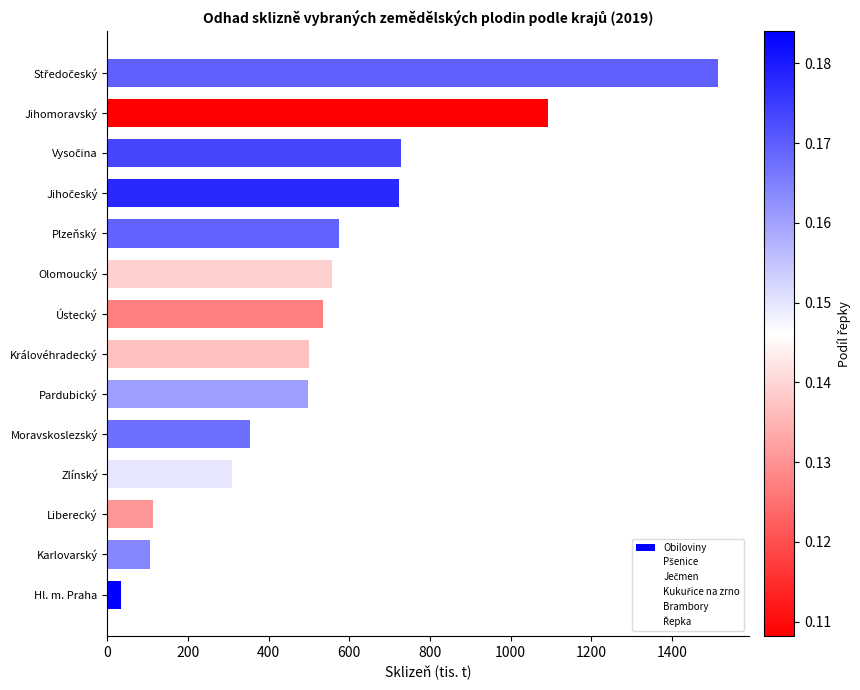

What is the smallest value displayed?

33.5